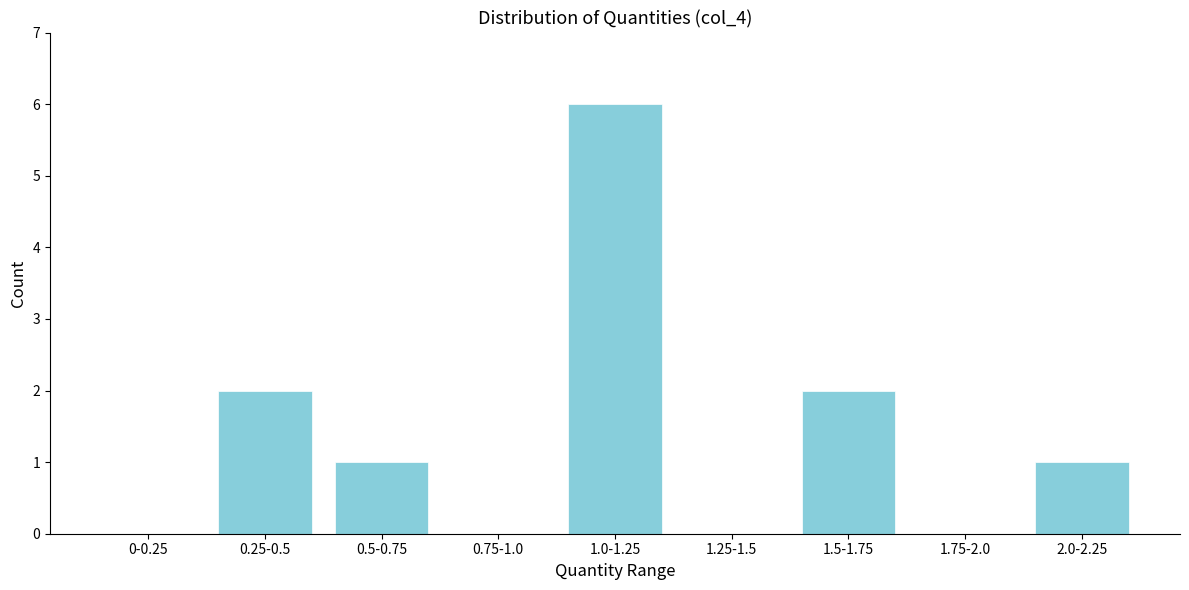

Reading left to right, transcribe all the data shown in this chart.

0-0.25=0	0.25-0.5=2	0.5-0.75=1	0.75-1.0=0	1.0-1.25=6	1.25-1.5=0	1.5-1.75=2	1.75-2.0=0	2.0-2.25=1